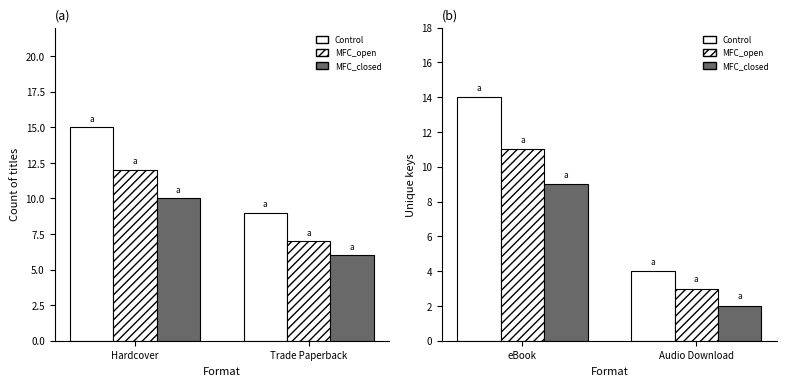

At which category does the chart reach its peak across all series?

eBook